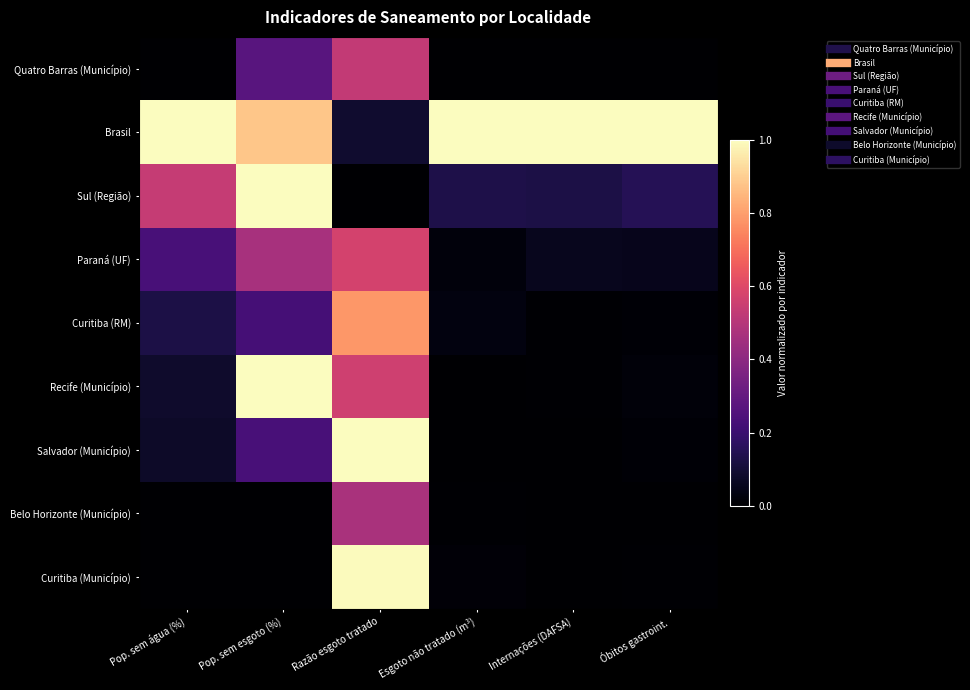

Rank the series at Esgoto não tratado (m³) from highest to lowest value.

Brasil, Sul (Região), Curitiba (RM), Paraná (UF), Curitiba (Município), Belo Horizonte (Município), Salvador (Município), Recife (Município), Quatro Barras (Município)